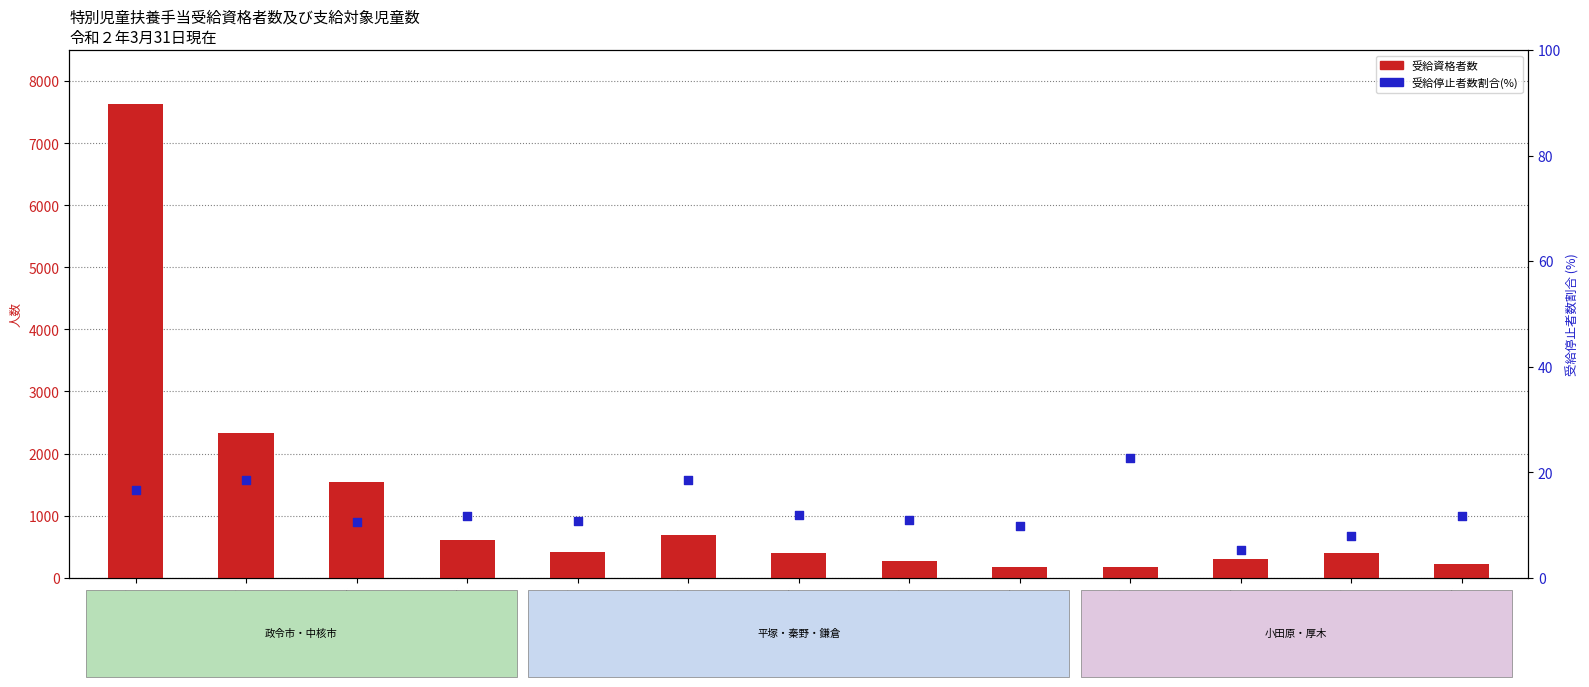

Which series has the largest total across all categories?

受給資格者数